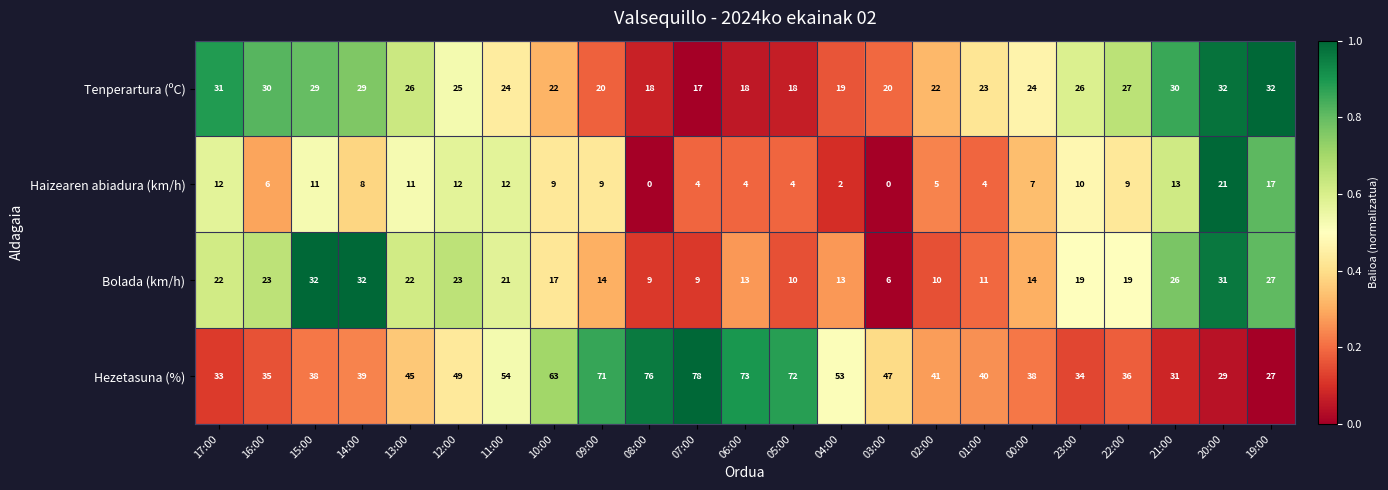

What is the difference between the maximum and second lowest values in the Bolada (km/h) series?

23